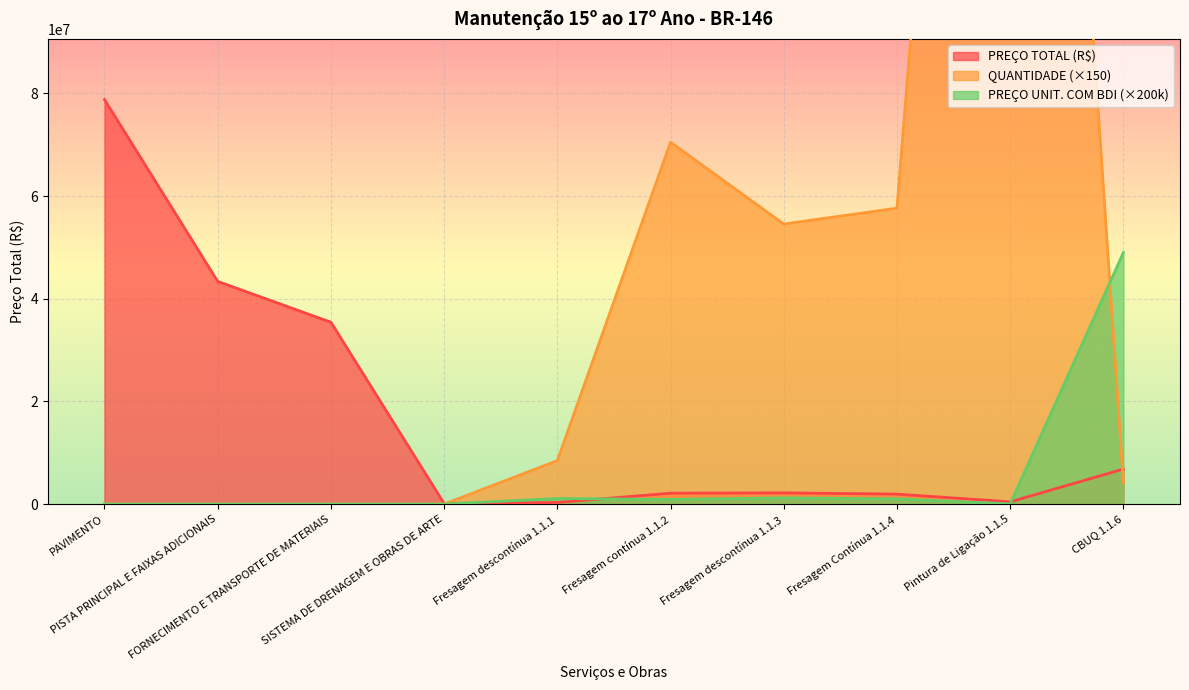

What is the sum of all PREÇO UNITÁRIO COM BDI values?

53248000.0